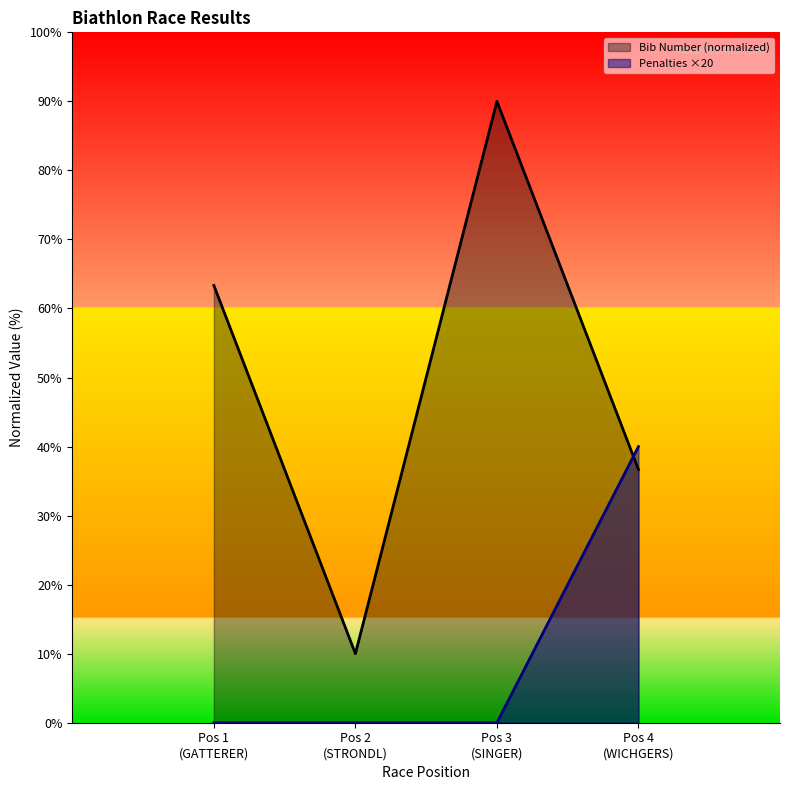

At which category is the sum across all series the highest?

Pos 3
(SINGER)